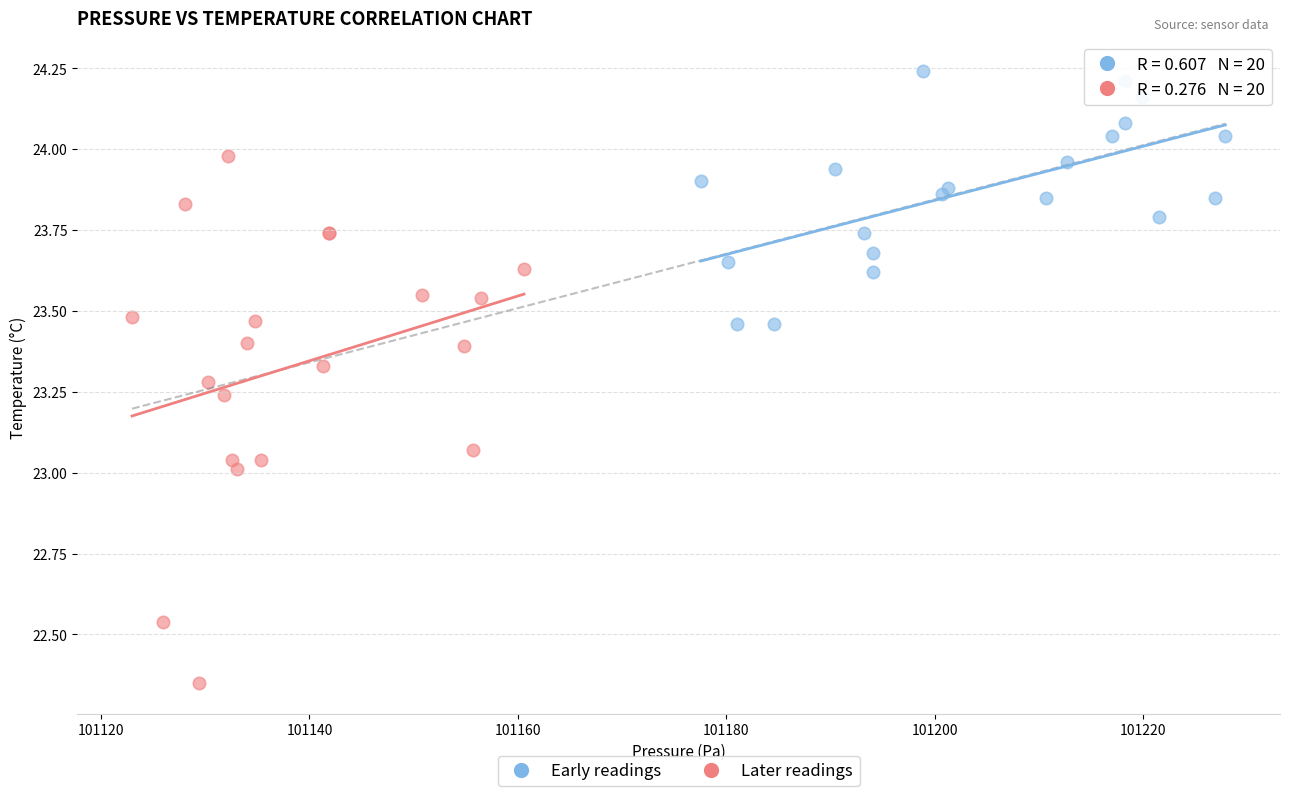

Which series reaches the maximum Y coordinate?

Early readings